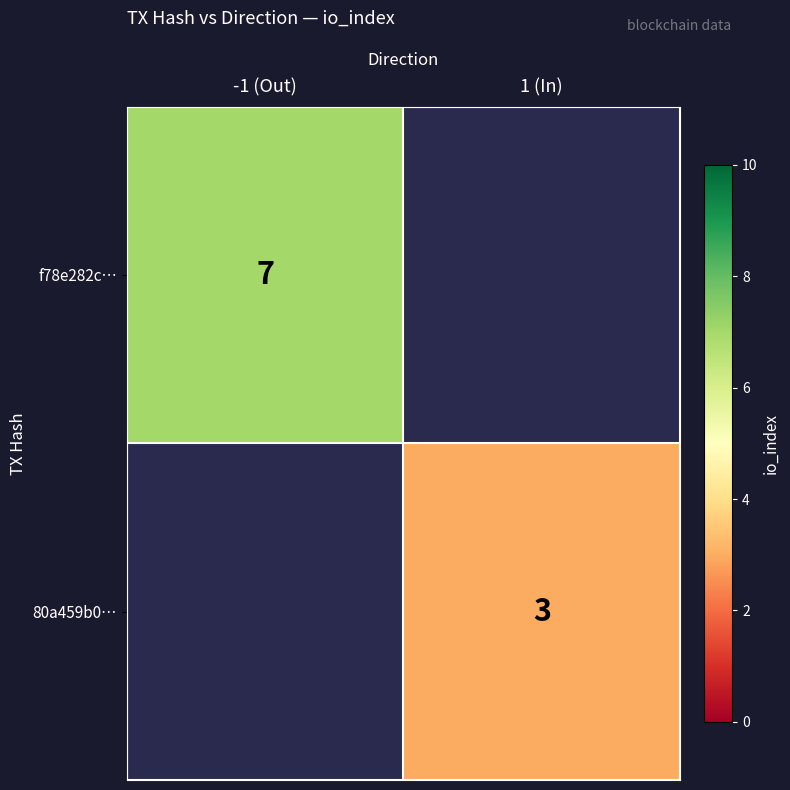

True or false: 80a459b0… has a value of 3 at 1 (In).

True